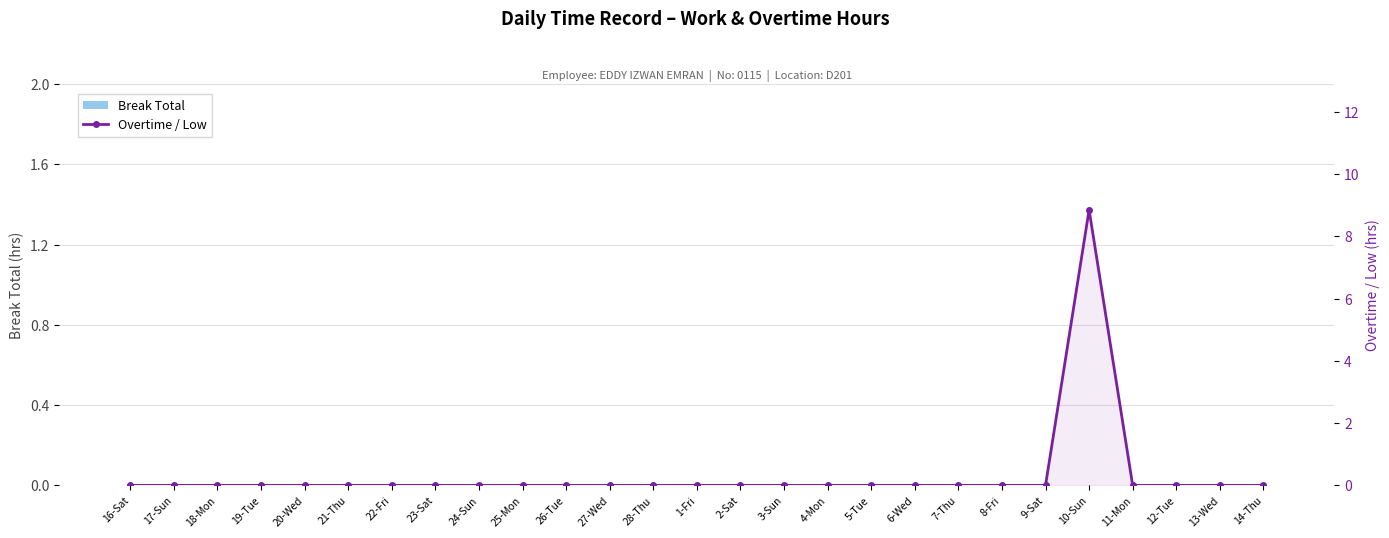

Does the chart contain any negative values?

No